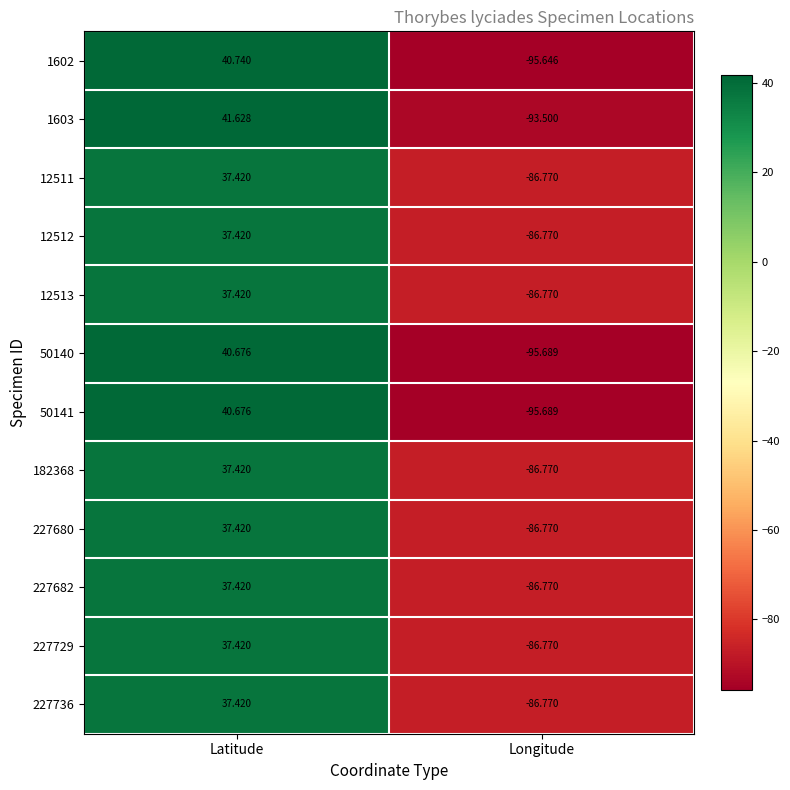

Where does the 50141 series first go above 40?

Latitude